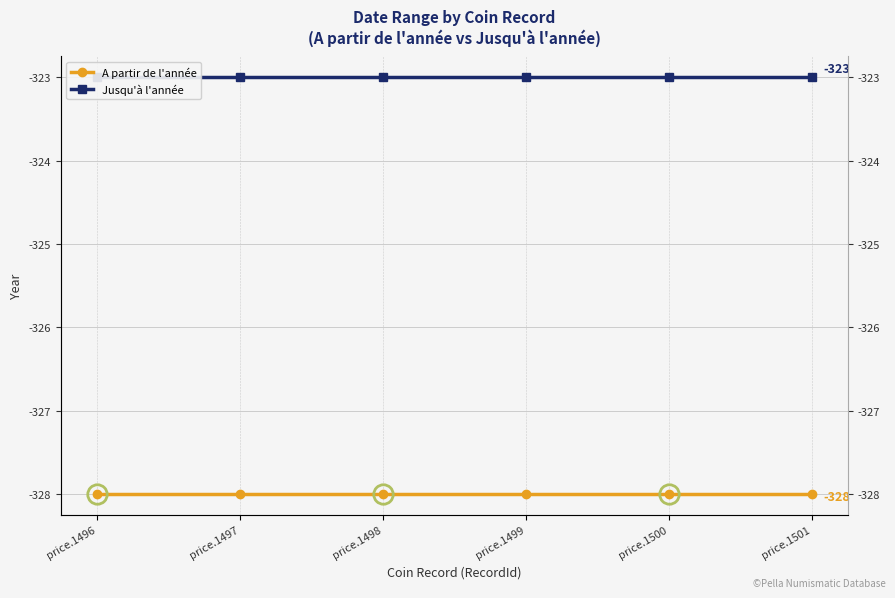

Count the number of data series in this chart.

2